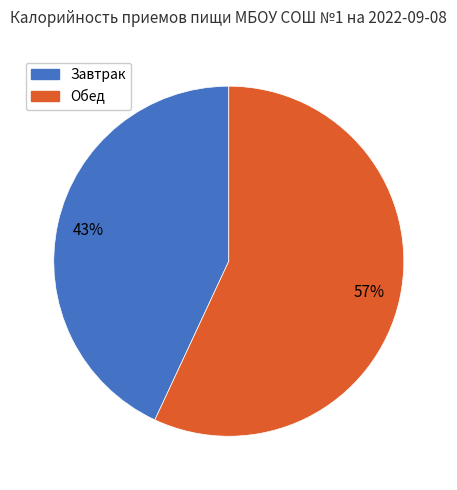

What is the majority slice?

Обед